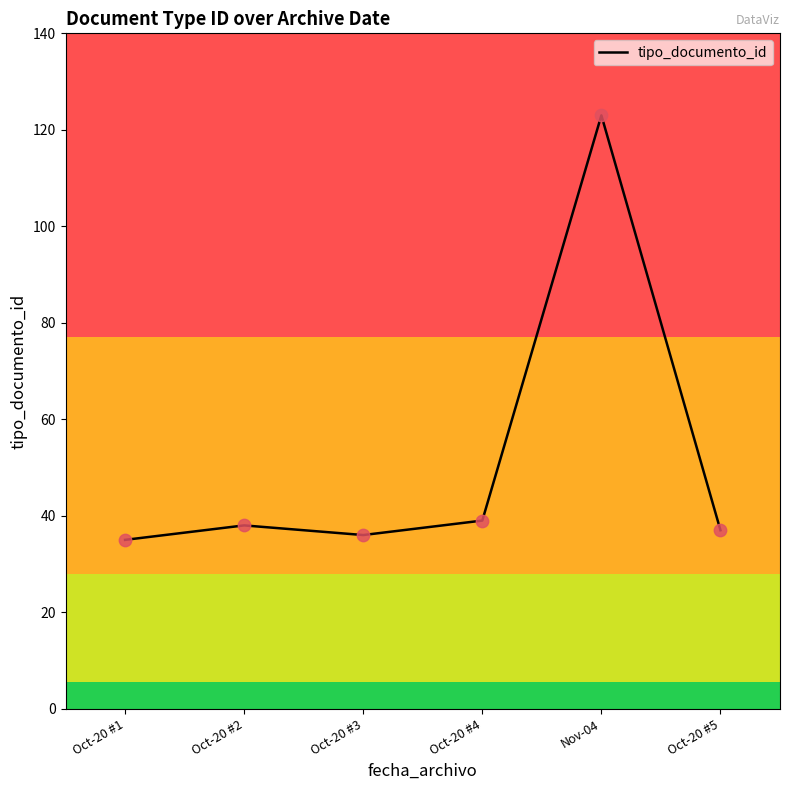

What is the change in value from Oct-20 #2 to Oct-20 #3?

-2